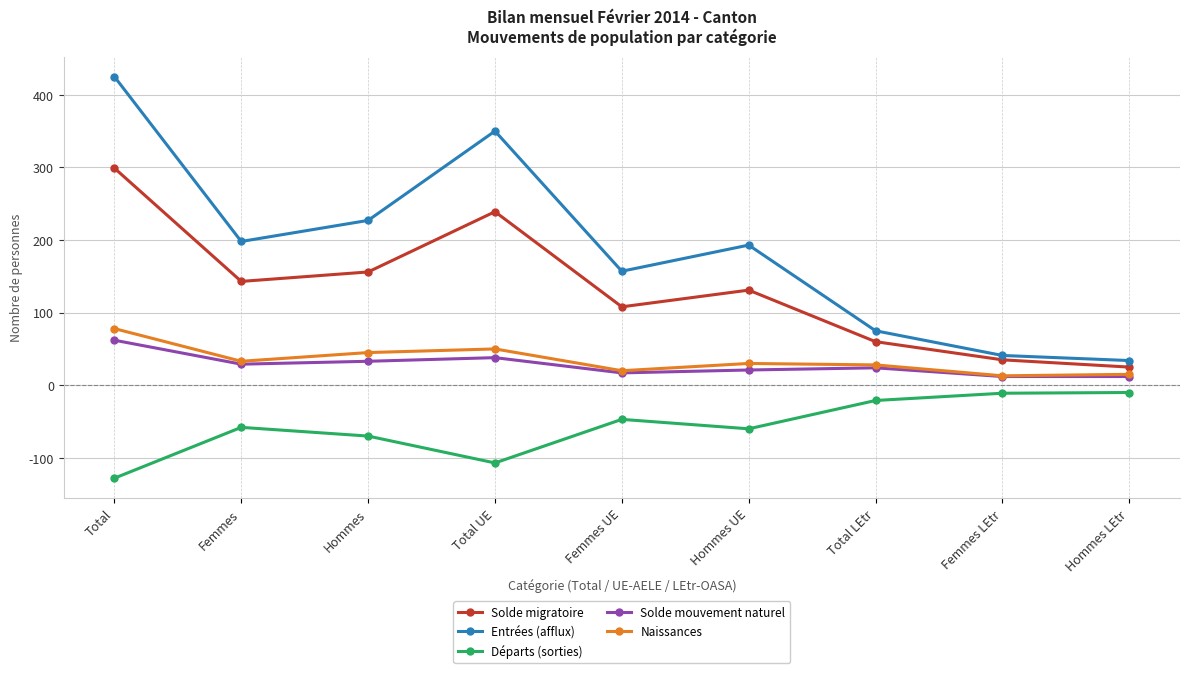

True or false: Solde migratoire and Naissances cross at least once.

False